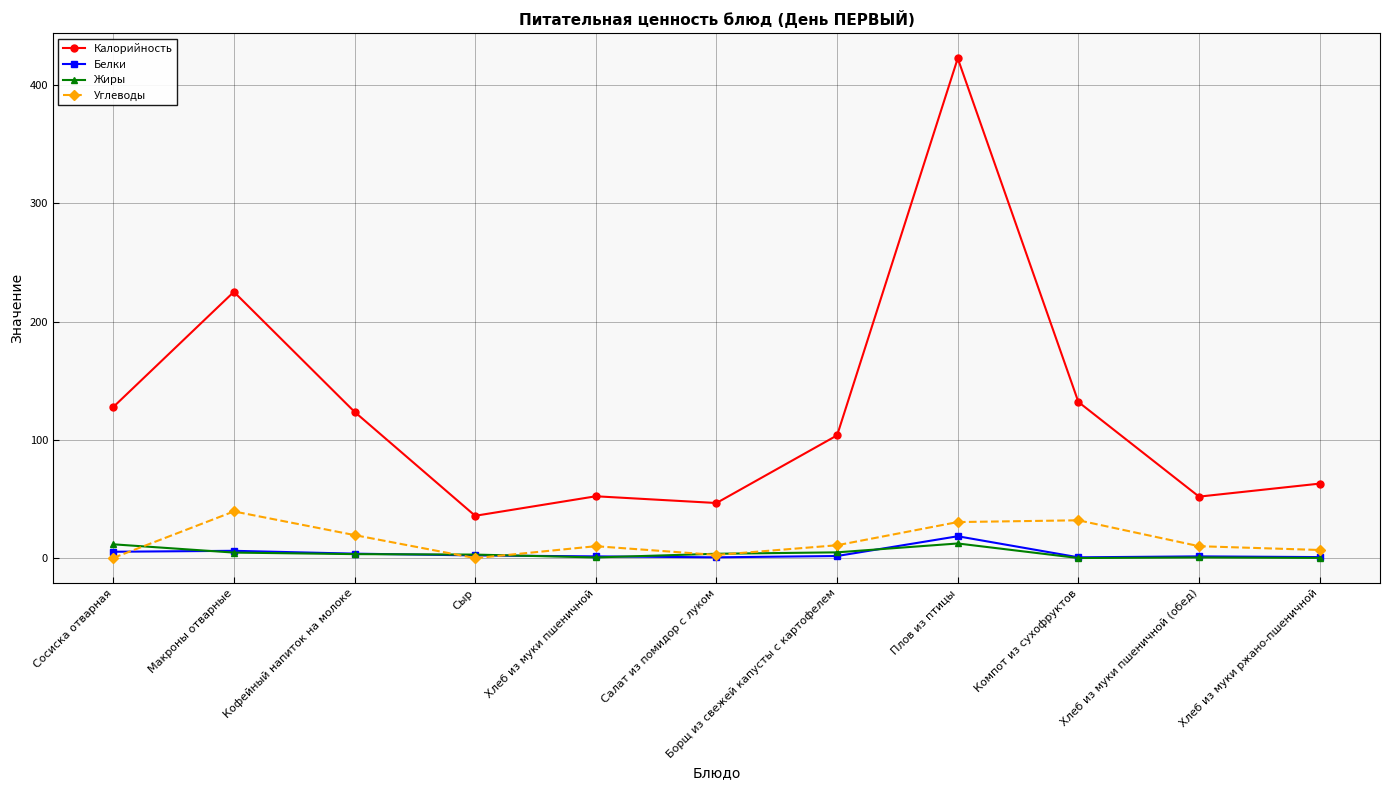

Is it true that Жиры equals 0.2 at Хлеб из муки ржано-пшеничной?

True